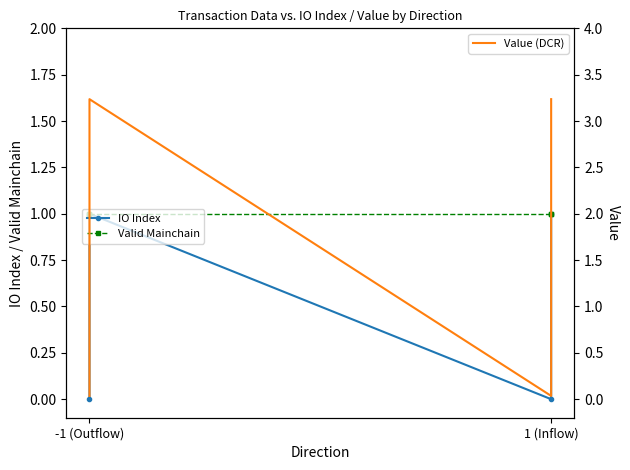

True or false: IO Index and Value (DCR) cross at least once.

False